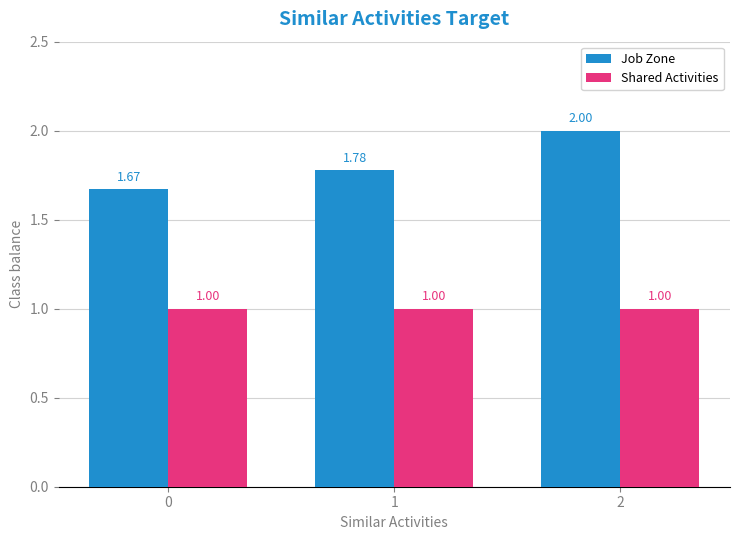

What is the sum of all Job Zone values?

5.5